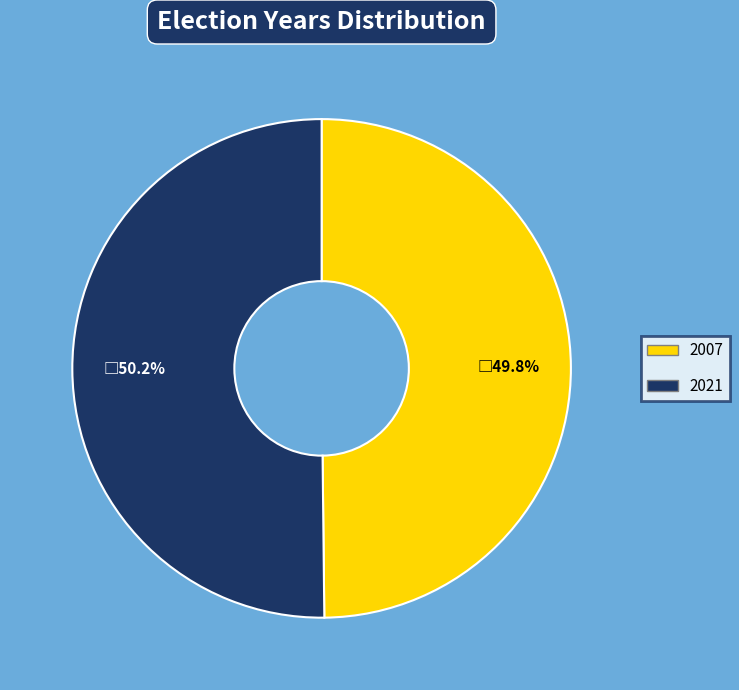

How many segments does this pie chart have?

2